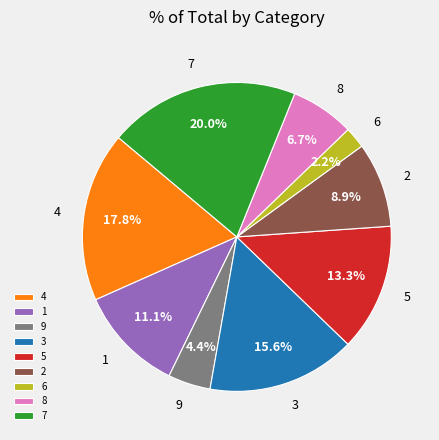

To the nearest percent, what is the average slice percentage?

11%